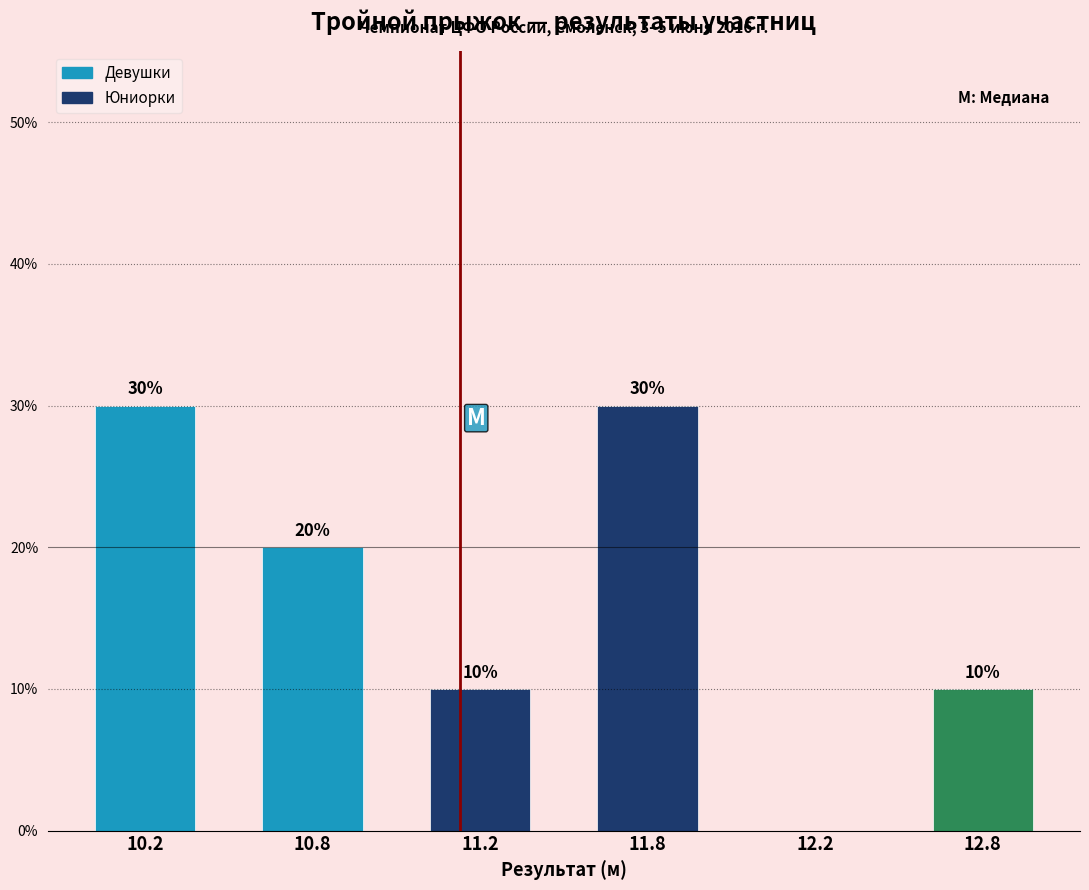

Reading left to right, transcribe all the data shown in this chart.

10.2=30	10.8=20	11.2=10	11.8=30	12.2=0	12.8=10